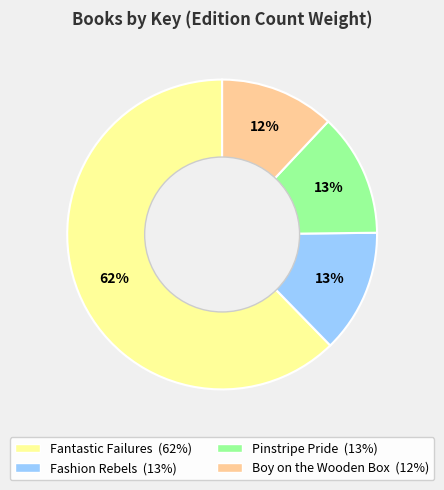

Is it true that Fashion Rebels is 24% of the pie?

False